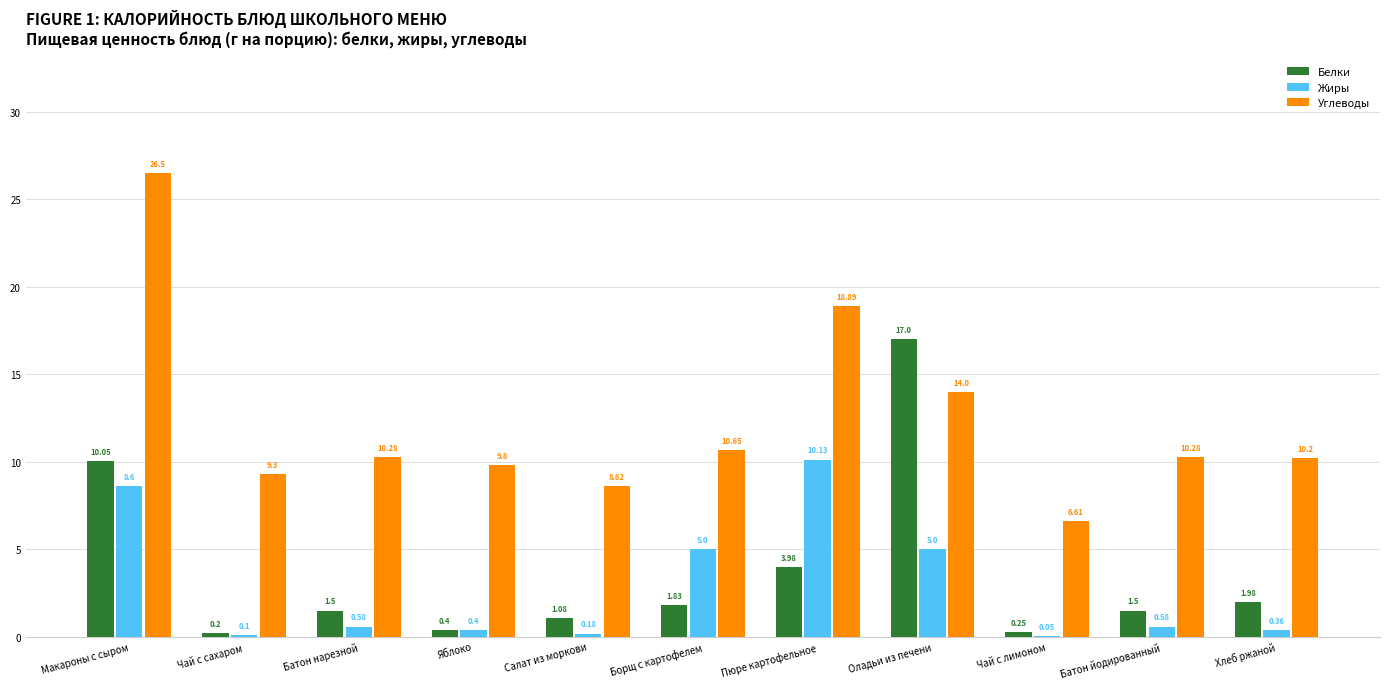

What is the total value across all series at Яблоко?

10.6